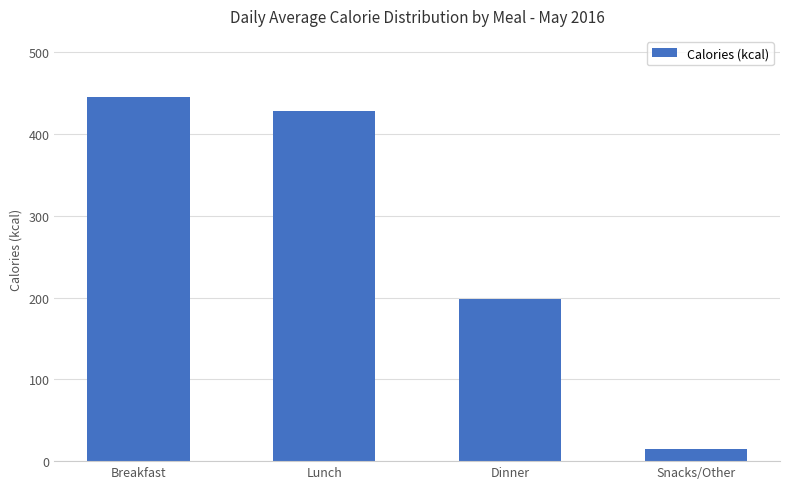

Reading left to right, extract all data points from this chart.

445	428	198	15